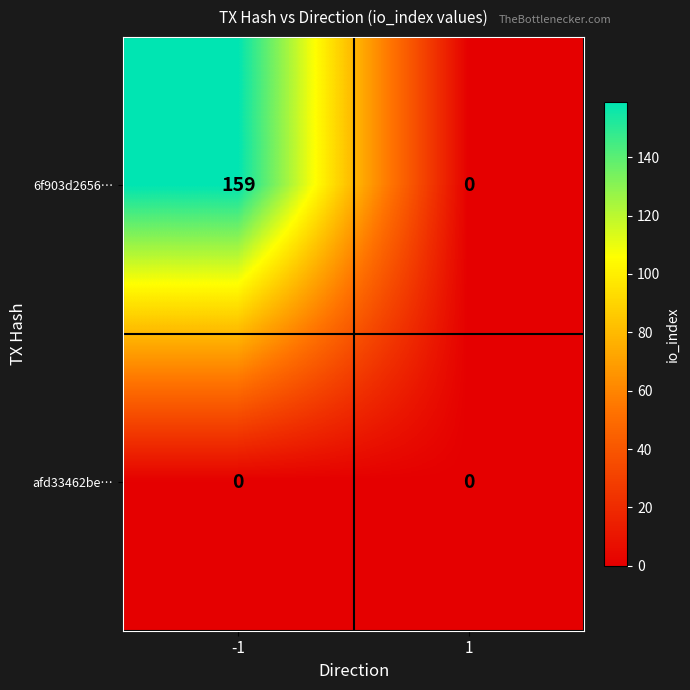

Rank the series by their maximum value, from highest to lowest.

6f903d2656…, afd33462be…